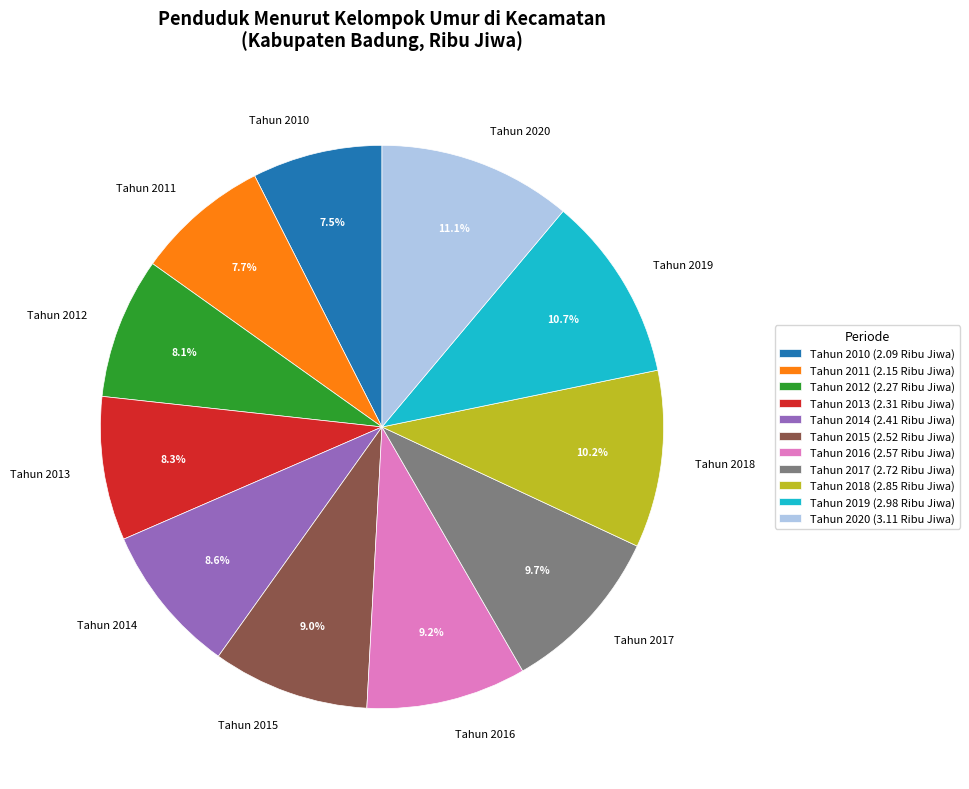

Approximately how many times larger is the value at Tahun 2019 compared to Tahun 2011?

1.4